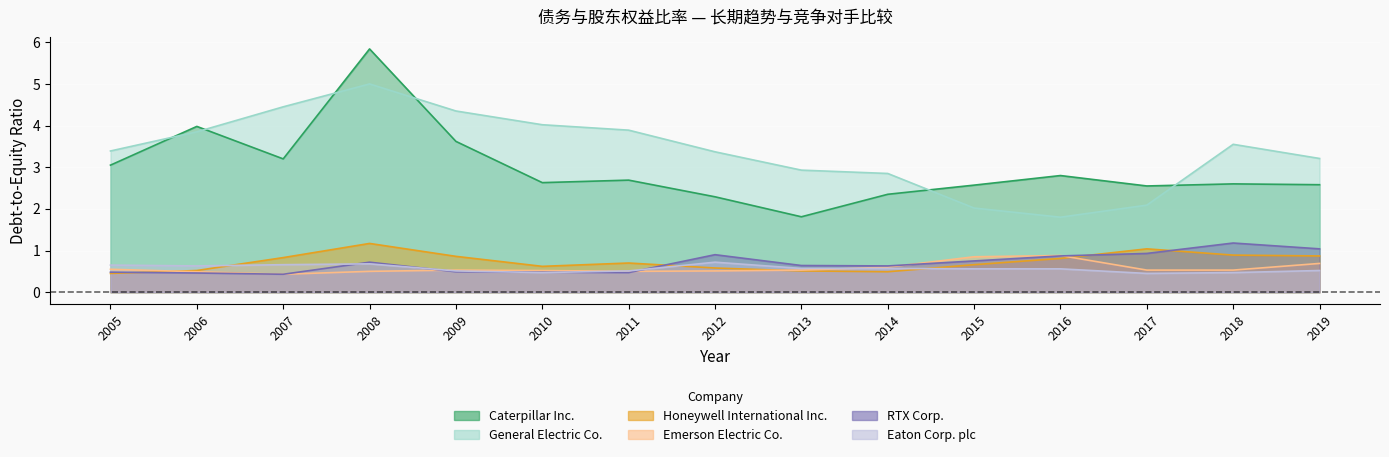

Between which two adjacent categories do Eaton Corp. plc and Honeywell International Inc. first intersect?

2006 and 2007